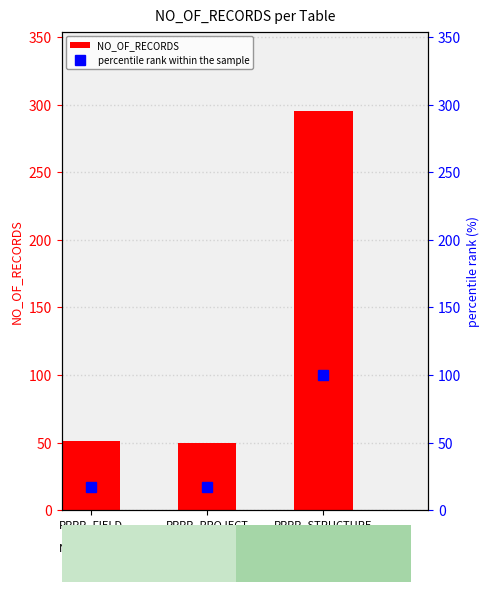

What is the difference between the highest and lowest values at RPPR_PROJECT
GEN_INFO?

33.1